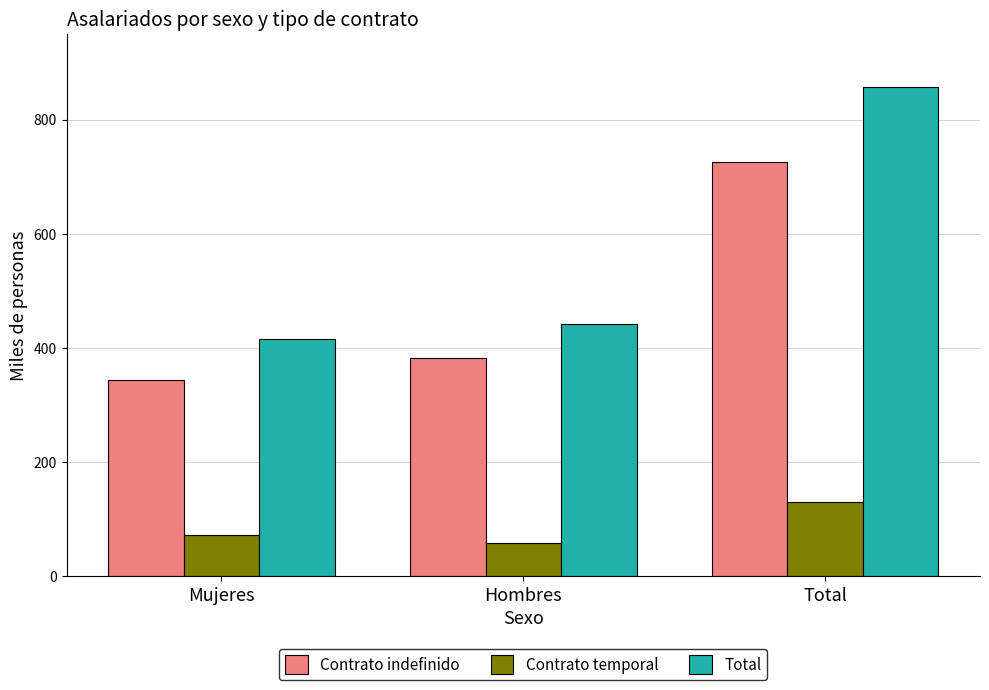

Rank the series at Hombres from highest to lowest value.

Total, Contrato indefinido, Contrato temporal